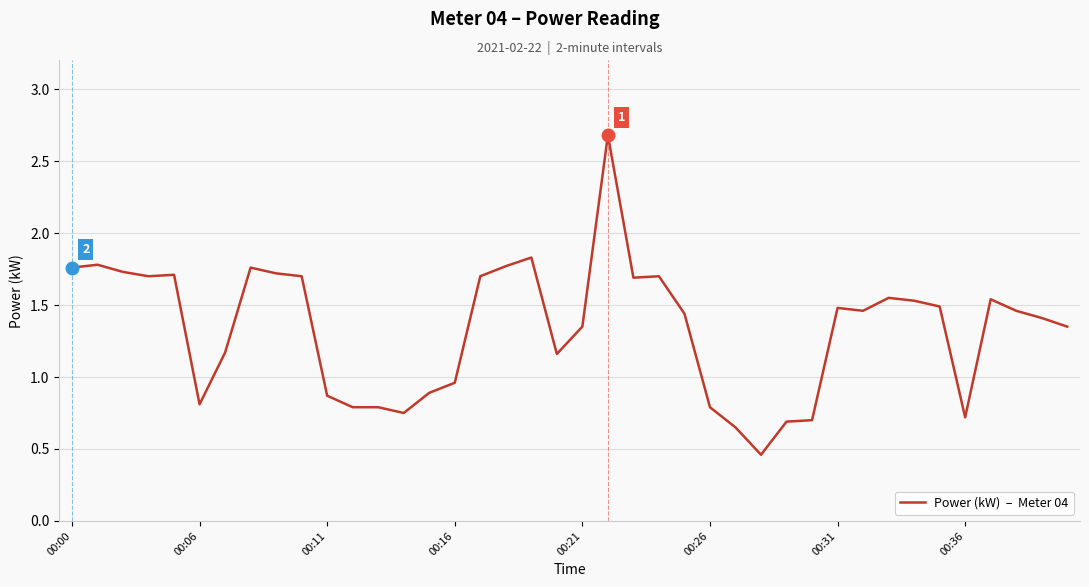

What is the maximum value shown in the chart?

2.7